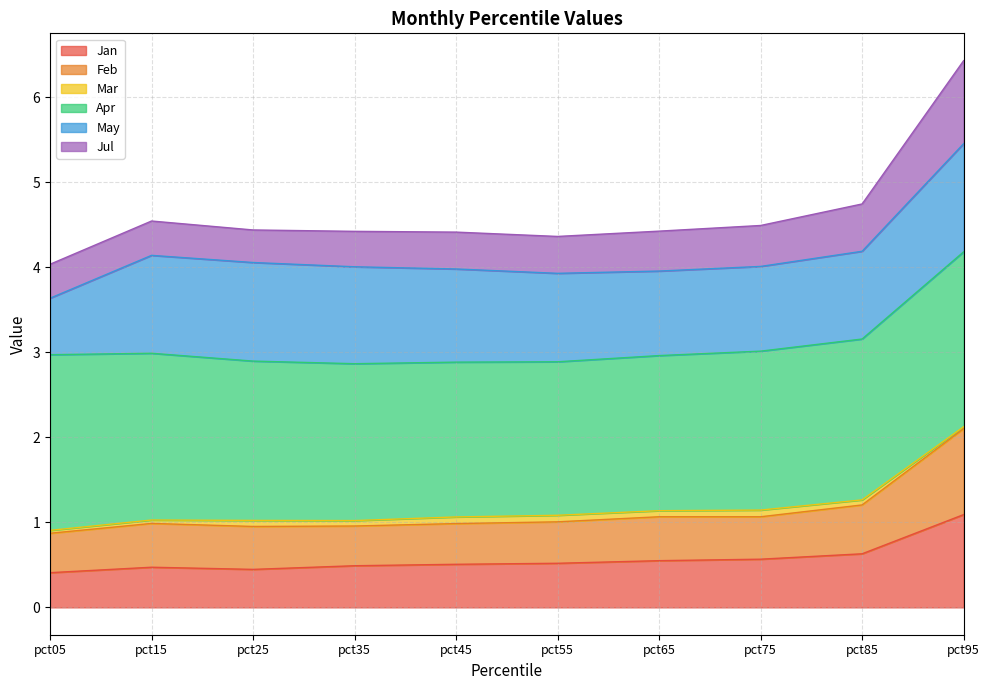

List the labels in order of Jul value, largest first.

pct95, pct85, pct75, pct65, pct55, pct45, pct15, pct25, pct35, pct05